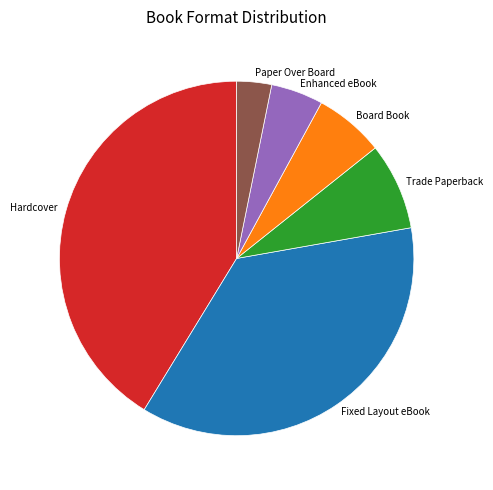

Between Enhanced eBook and Trade Paperback, which is larger?

Trade Paperback